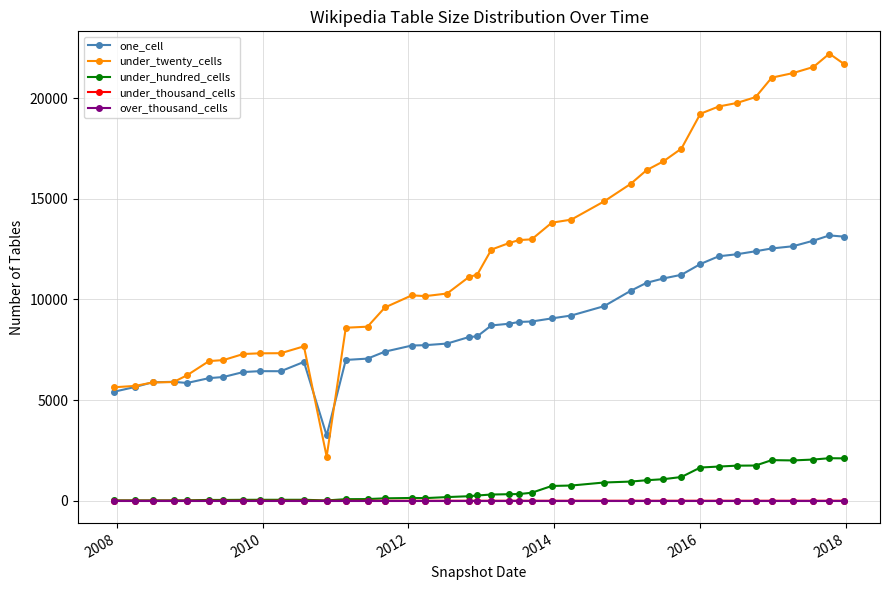

True or false: under_twenty_cells and over_thousand_cells cross at least once.

False